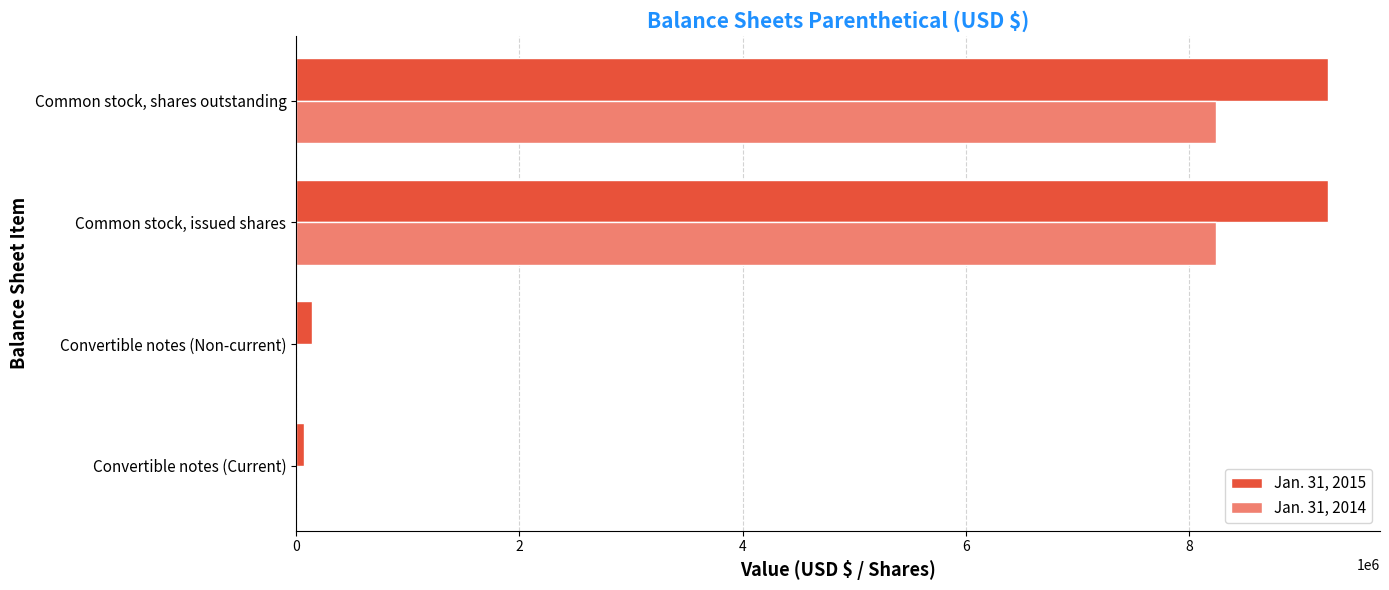

Which series has the largest total across all categories?

Jan. 31, 2015